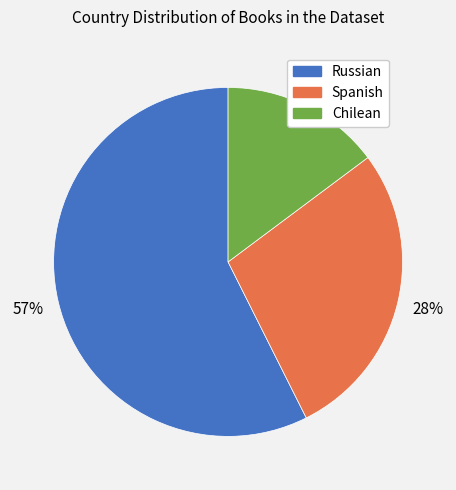

To the nearest percent, what is the average slice percentage?

33%